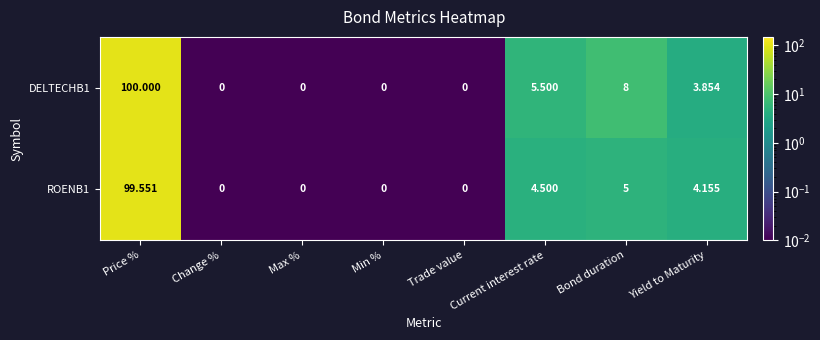

Where does the ROENB1 series first go above 4?

Price %